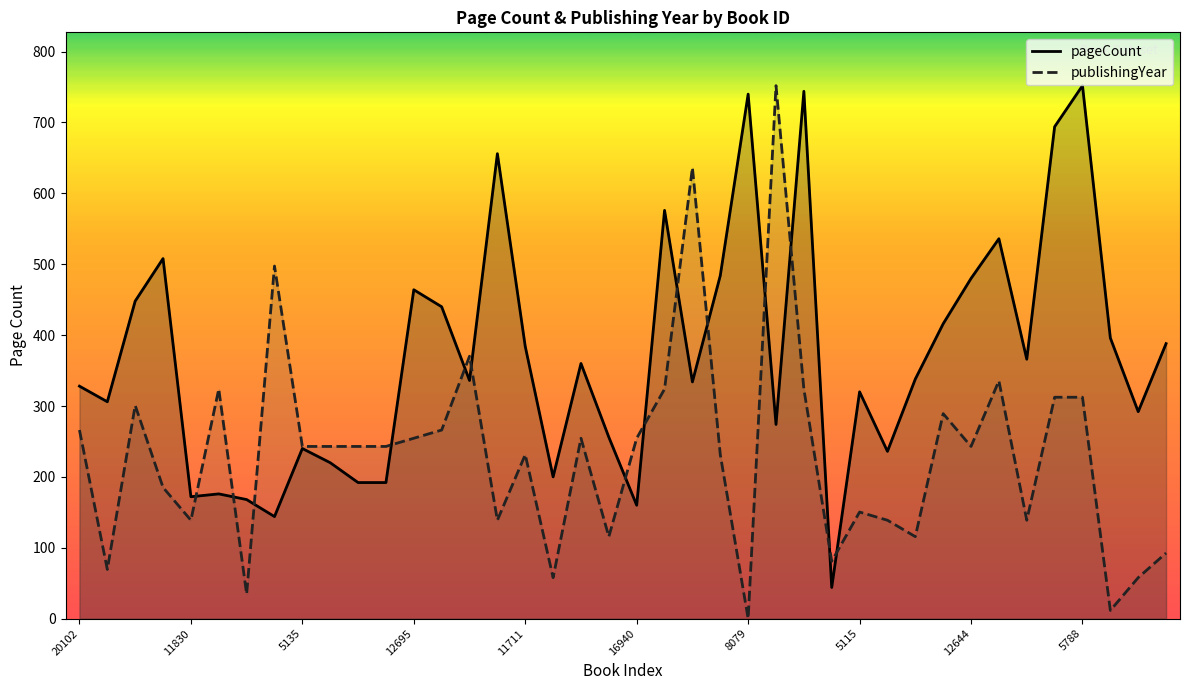

Is it true that publishingYear equals 138.8 at 11830?

True